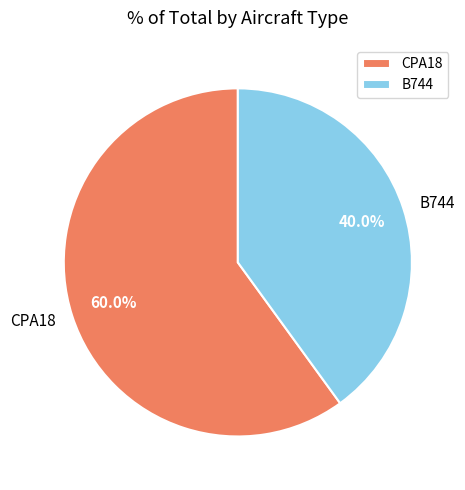

To the nearest percent, what portion does B744 represent?

40%